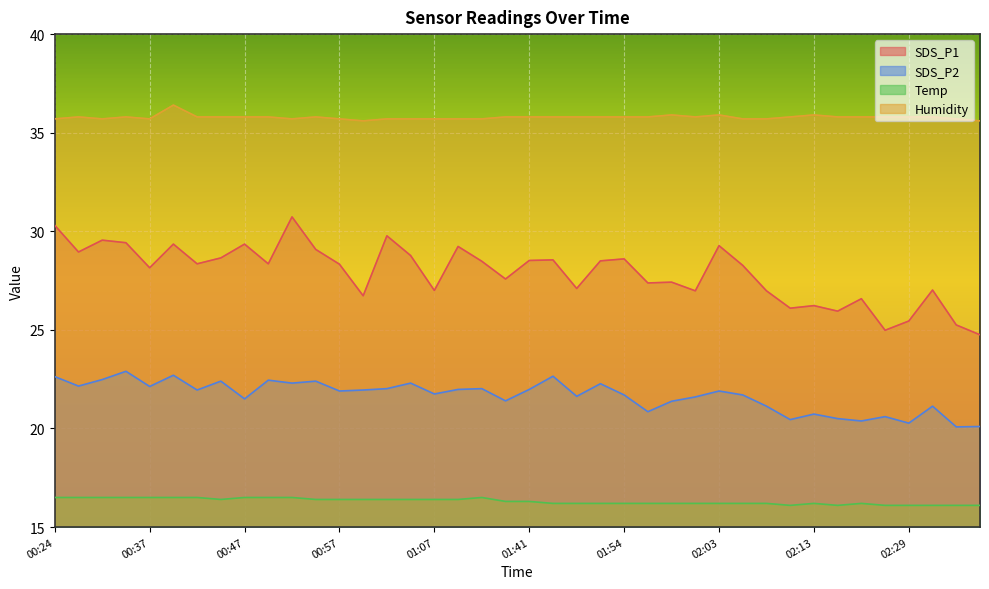

What is the difference between the second highest and minimum values in the SDS_P1 series?

5.6